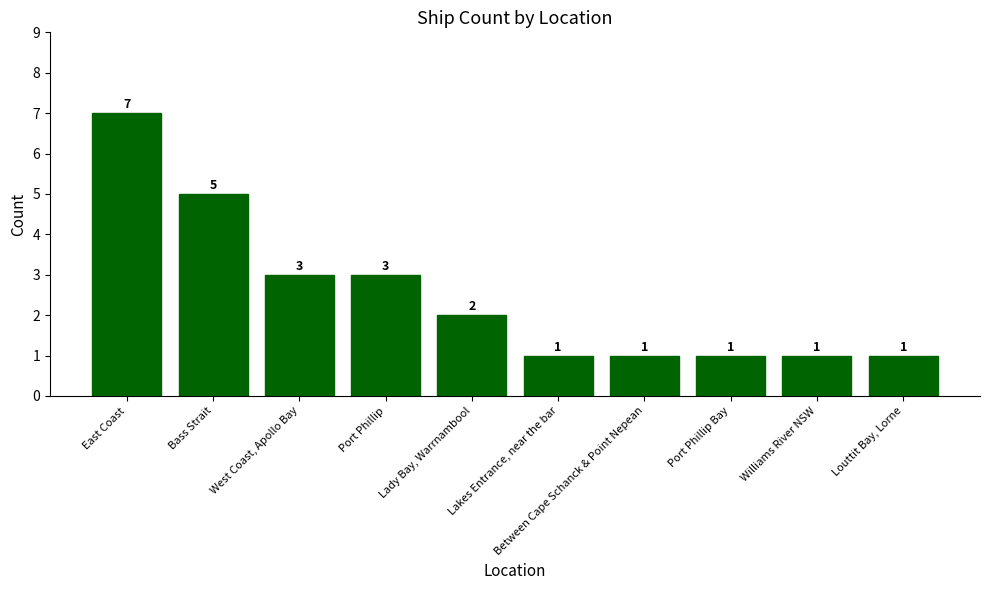

What is the sum of the values at Lady Bay, Warrnambool and Port Phillip Bay?

3